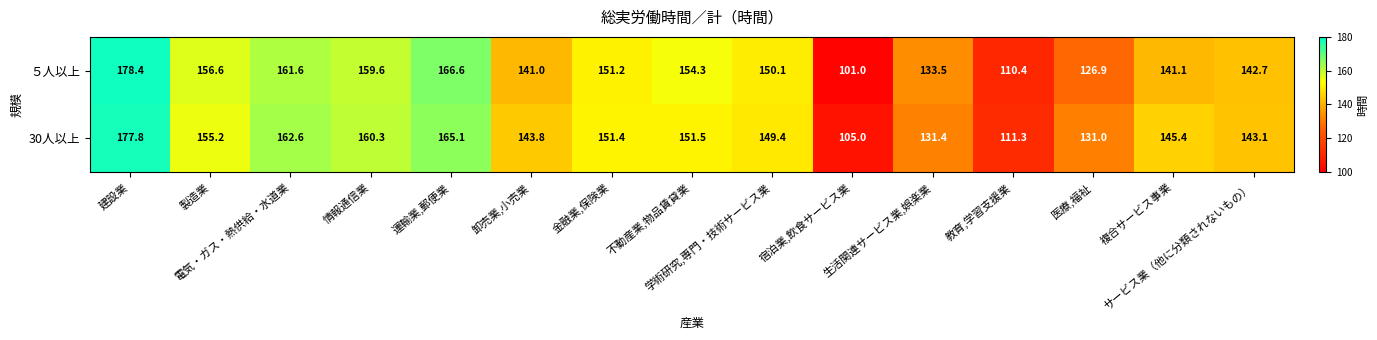

At which category is the sum across all series the highest?

建設業